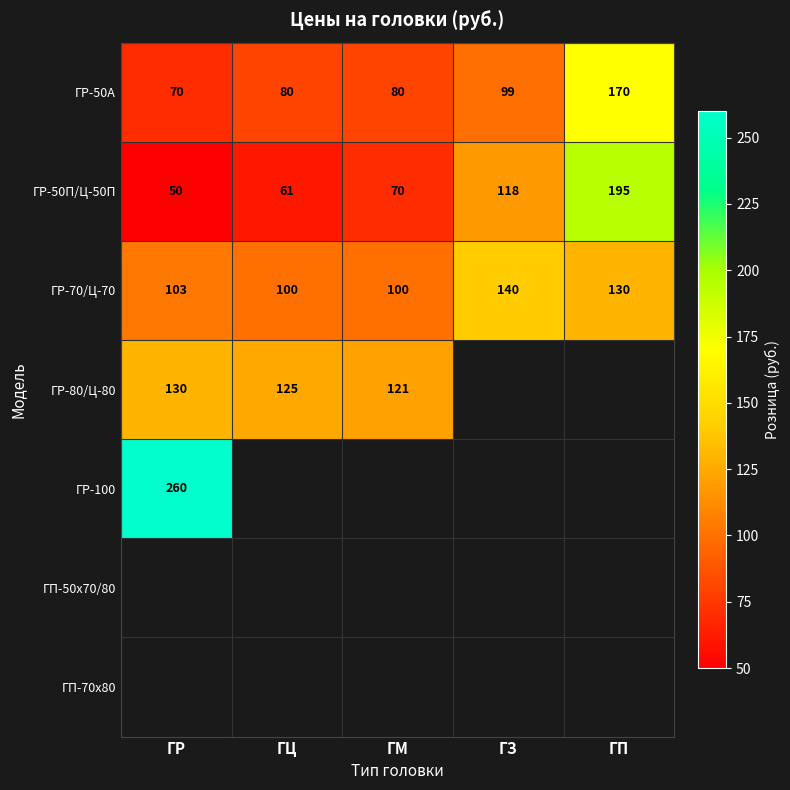

At how many categories does at least one series exceed 170?

2